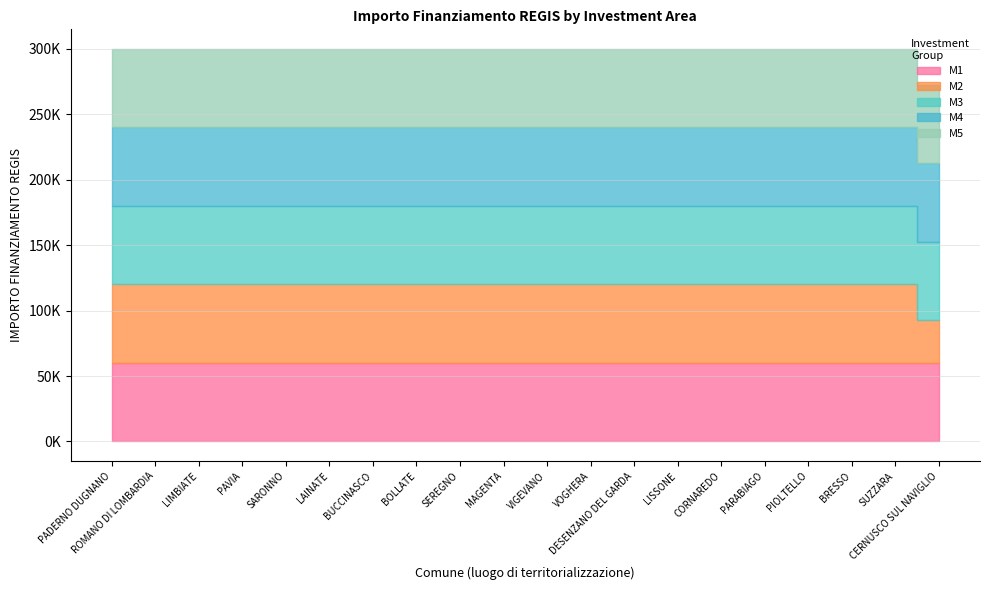

The value of M1 at SARONNO is 59966. True or false?

True